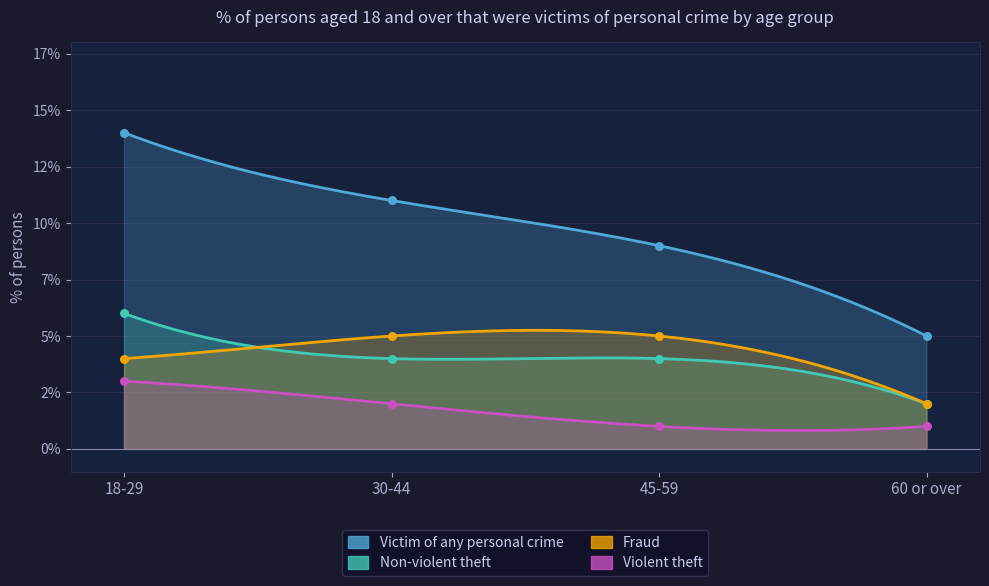

At which category is the sum across all series the highest?

18-29